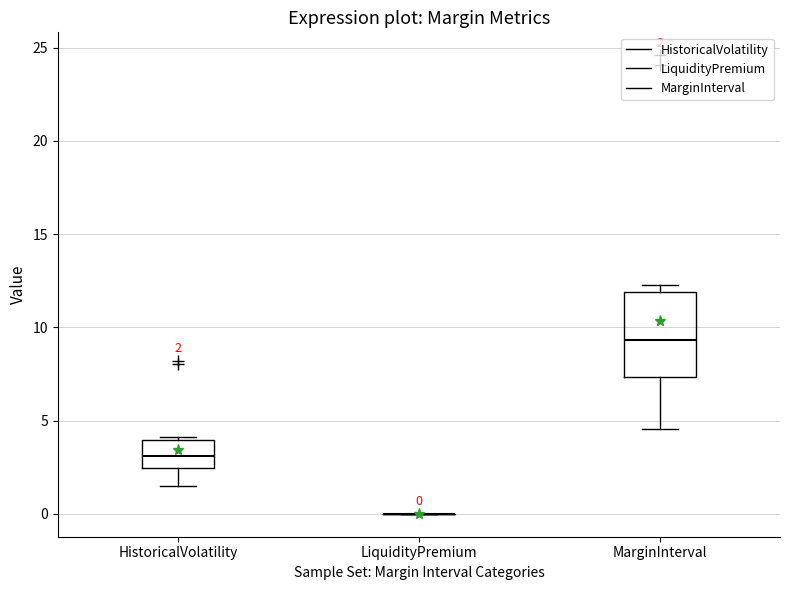

Which box is the tallest, from its lower edge to its upper edge?

MarginInterval